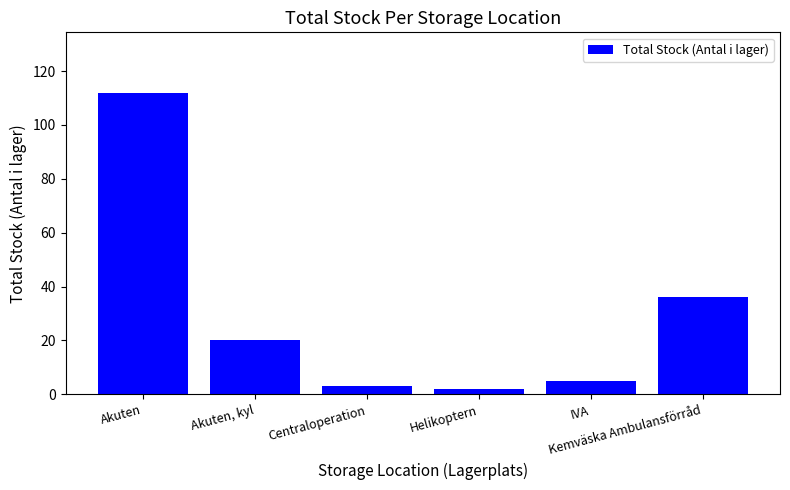

How many series are shown in this chart?

1